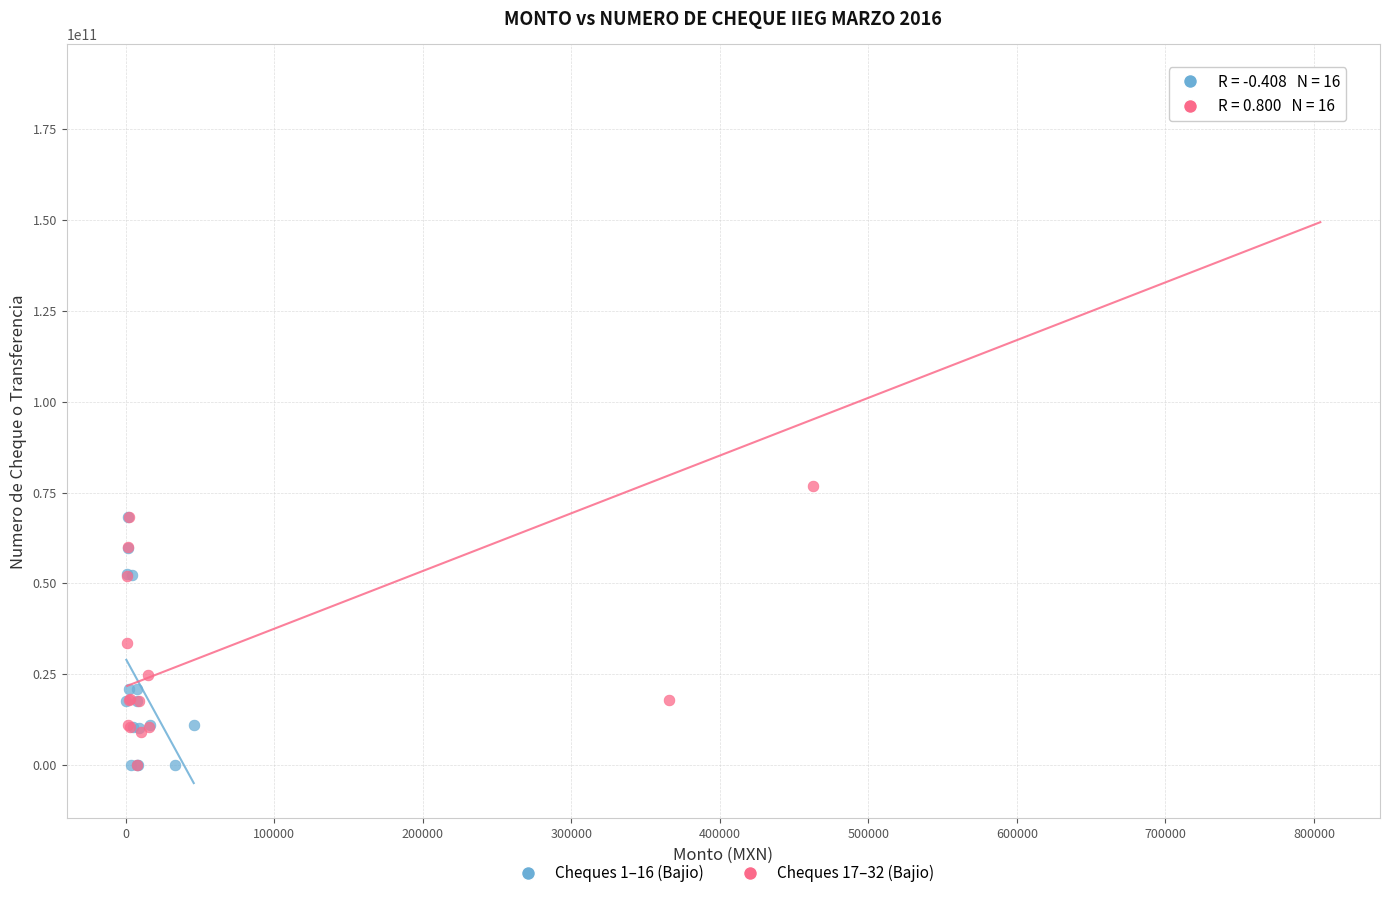

Which series has the largest Y range (max minus min)?

Cheques 17–32 (Bajio)